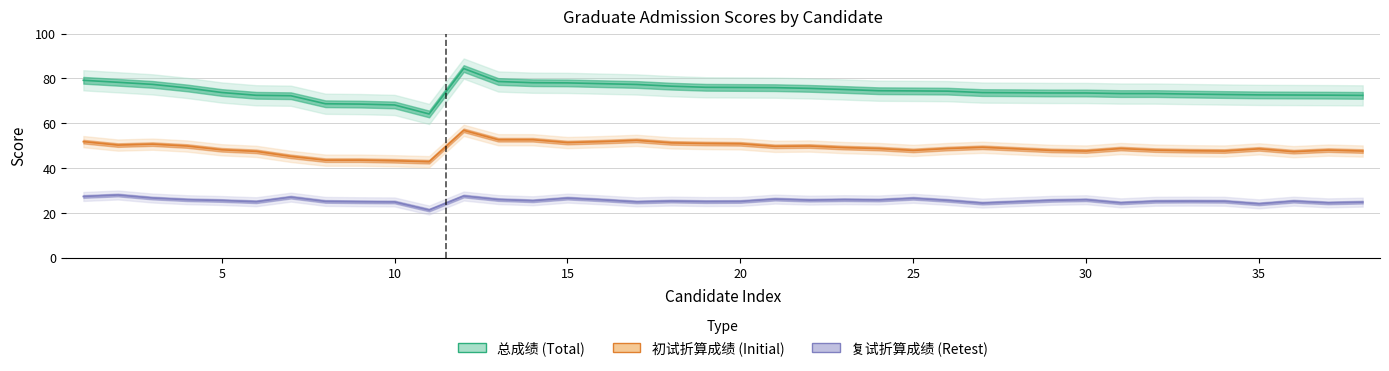

In 总成绩, how many points are lower than both neighbors (excluding endpoints)?

1